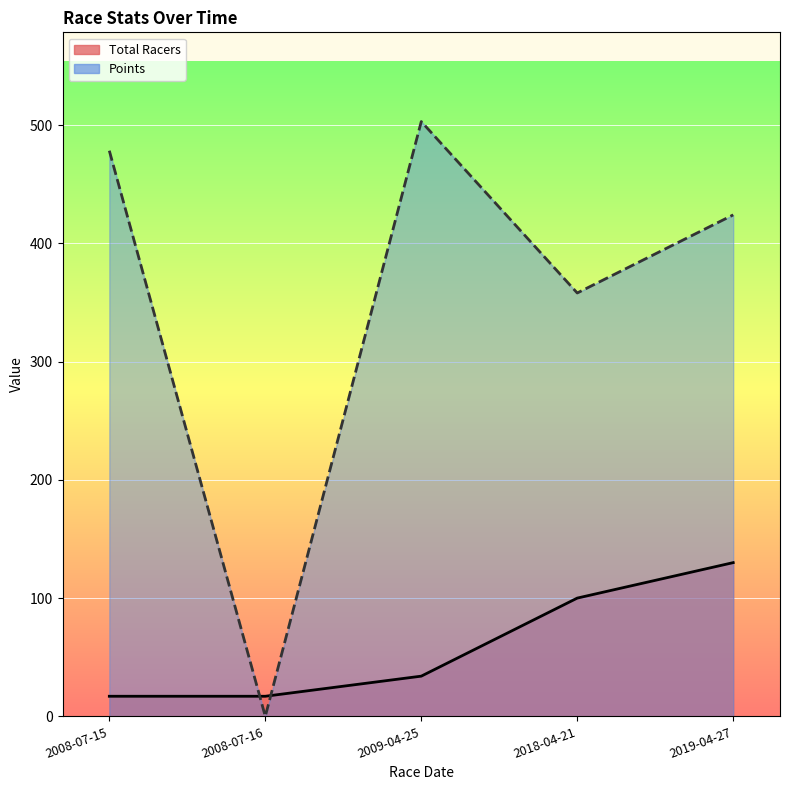

Which series has the largest total across all categories?

Points